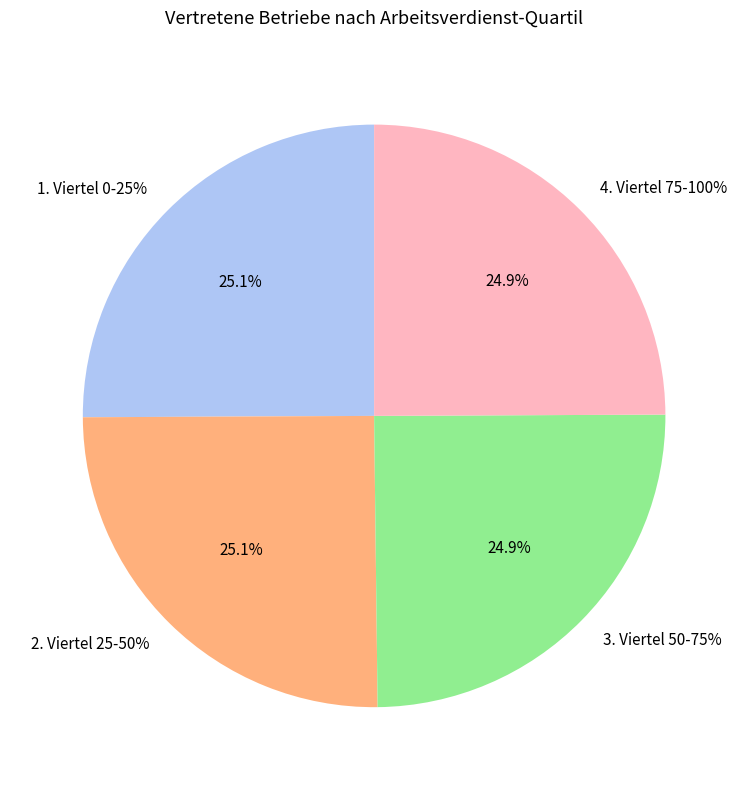

Does 4. Viertel 75-100% represent more than half of the total?

No